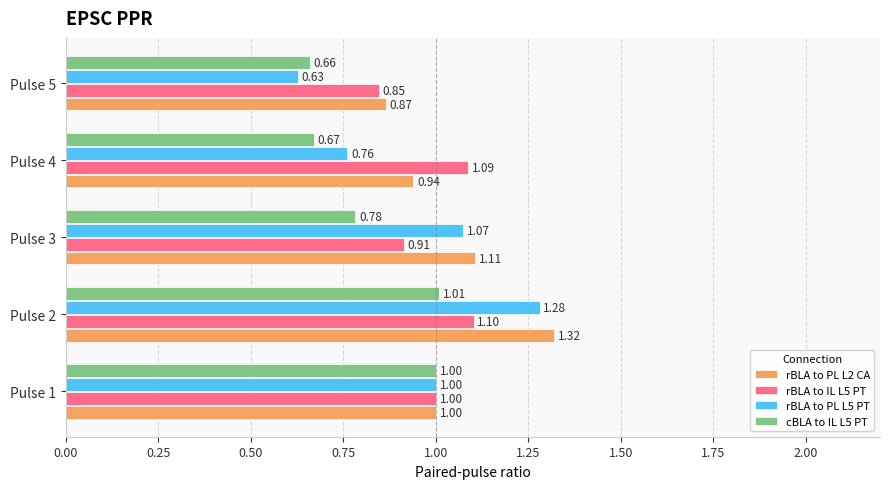

What are all the series names shown in the legend?

rBLA to PL L2 CA, rBLA to IL L5 PT, rBLA to PL L5 PT, cBLA to IL L5 PT